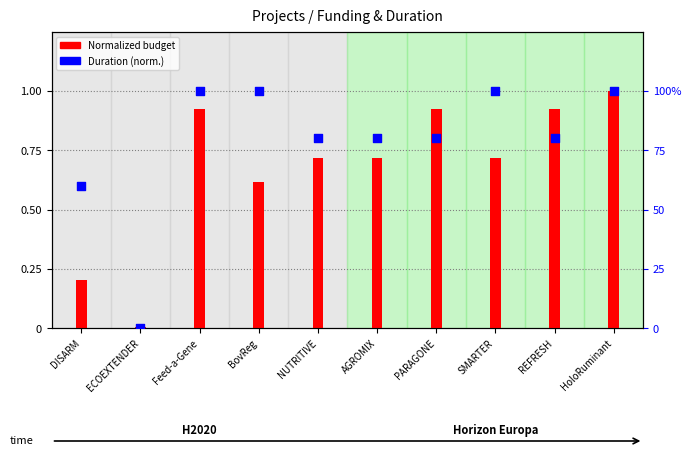

At how many categories does at least one series exceed 0?

10